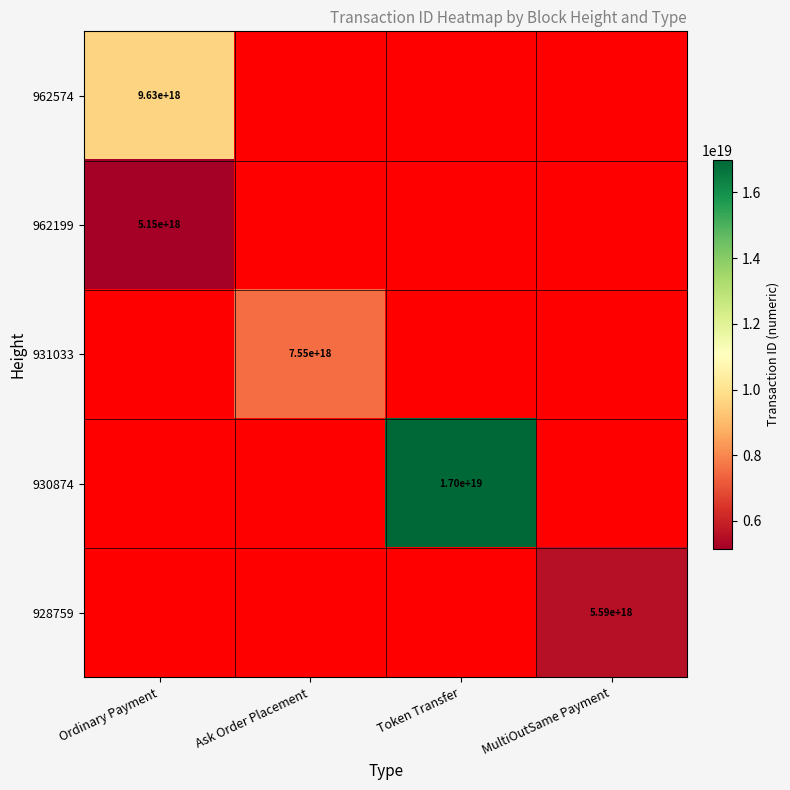

True or false: 931033 has a value of 7550000000000000000 at Ask Order Placement.

True